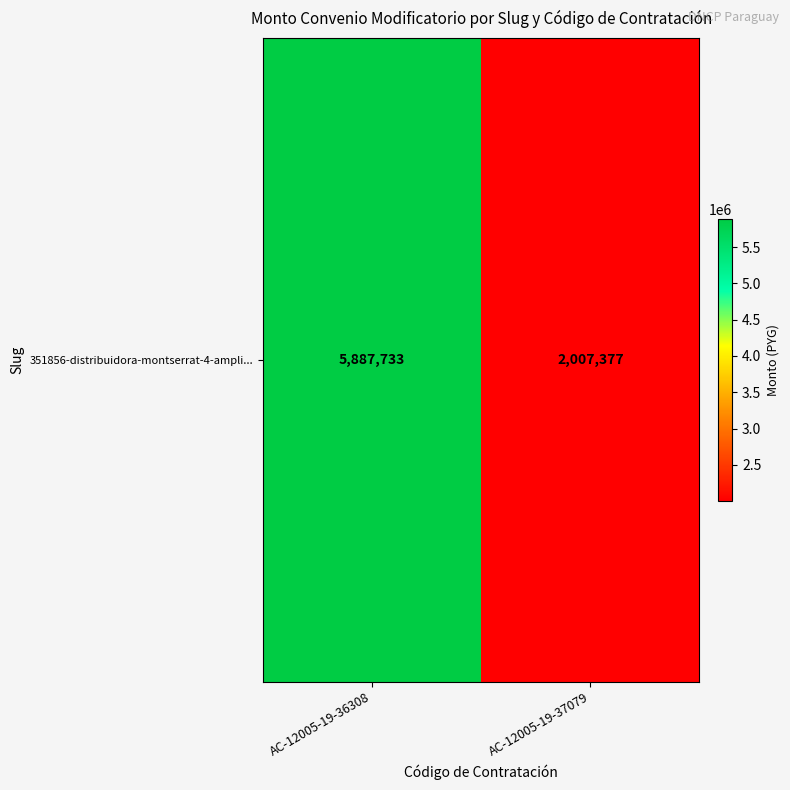

Rank the categories by value from highest to lowest.

AC-12005-19-36308, AC-12005-19-37079